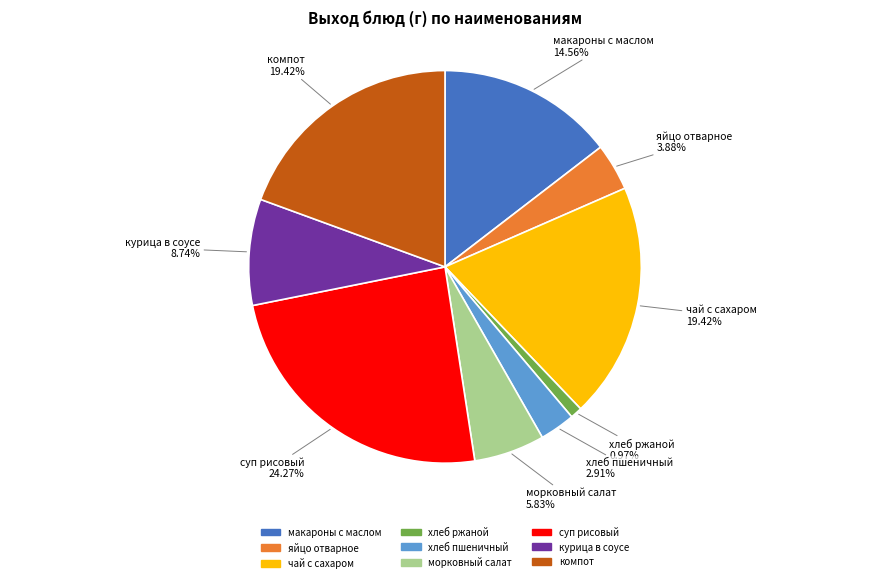

Does хлеб пшеничный account for over 50% of the chart?

No